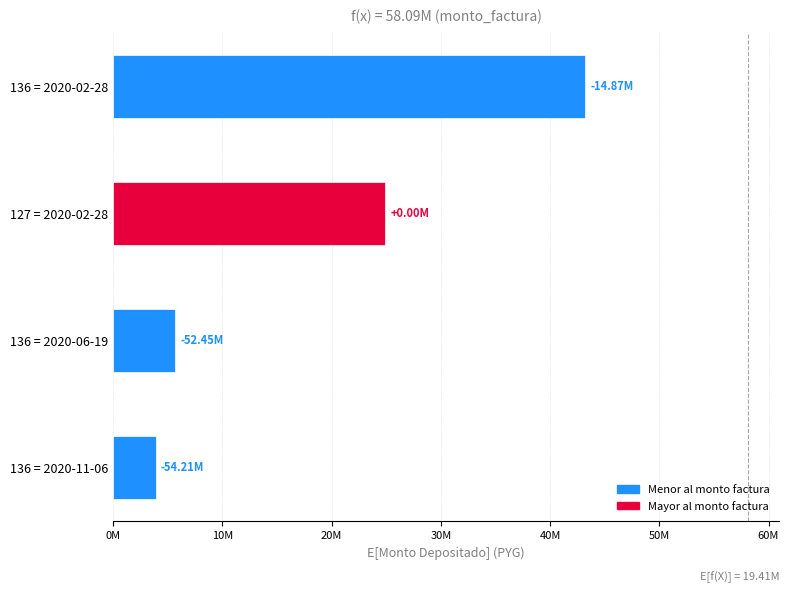

Does the chart contain any negative values?

No